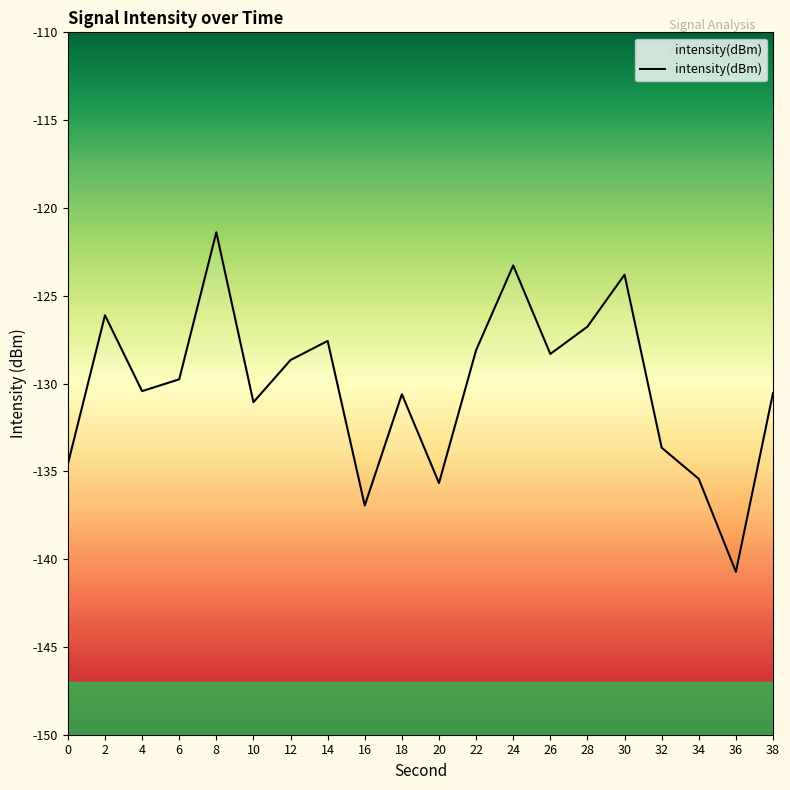

What is the difference between the second highest and second lowest values?

13.7